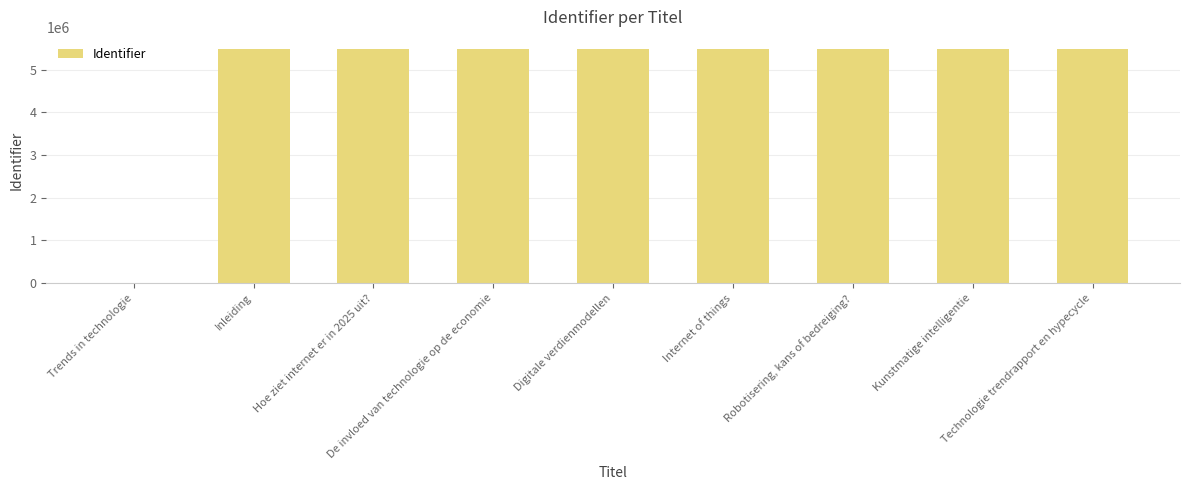

What is the approximate value at Digitale verdienmodellen?

5491195